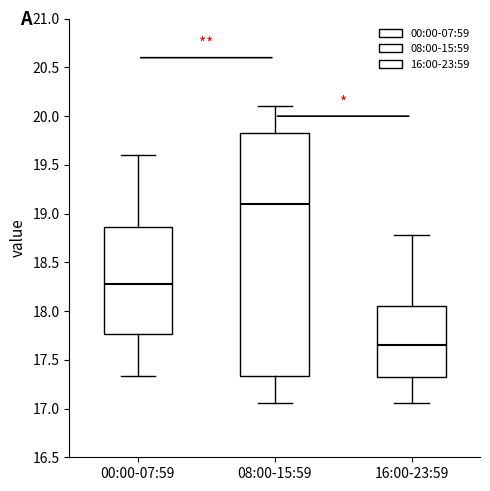

Where does the median line of the box for 16:00-23:59 sit on the y-axis? The values are not printed on the chart, so give them approximately, as read against the axis.

17.65